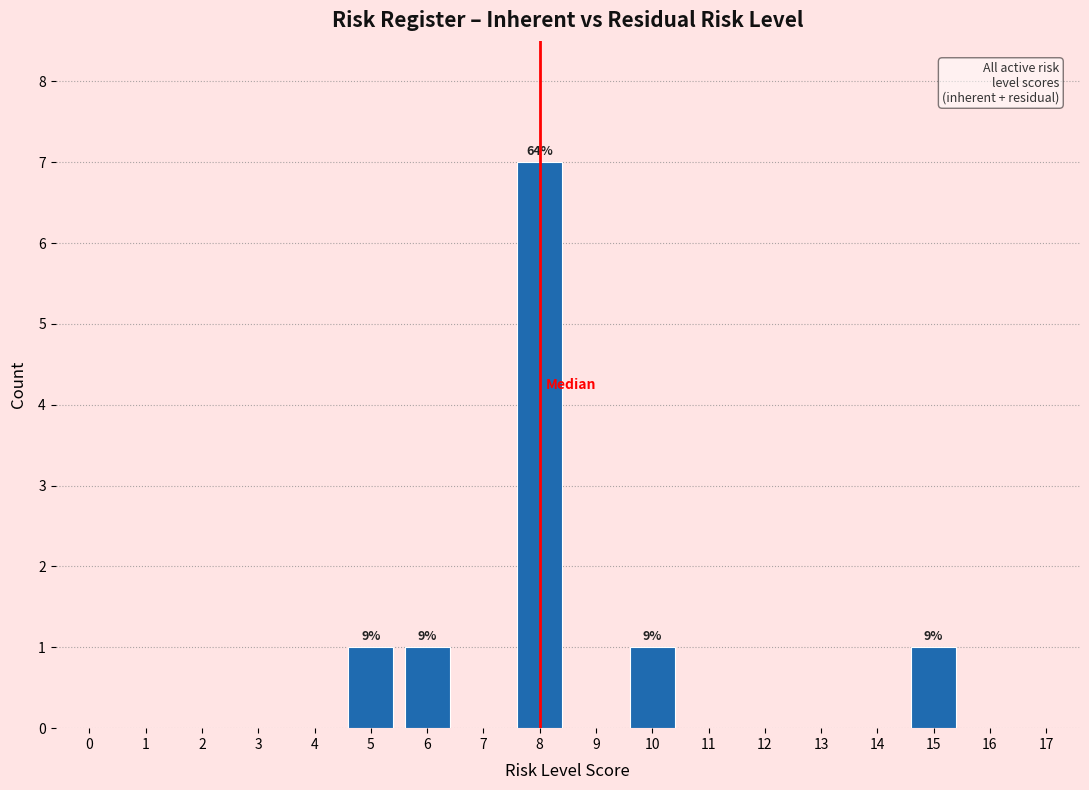

Reading right to left, what are all the values shown in this chart?

16=0	15=1	14=0	13=0	12=0	11=0	10=1	9=0	8=7	7=0	6=1	5=1	4=0	3=0	2=0	1=0	0=0